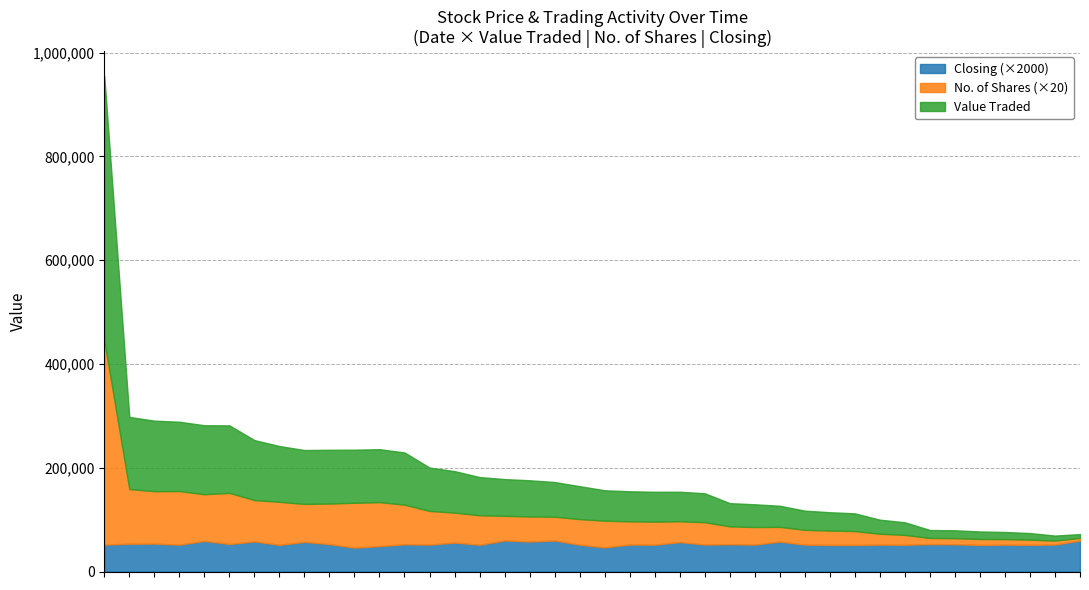

In Closing, how many points are lower than both neighbors (excluding endpoints)?

7